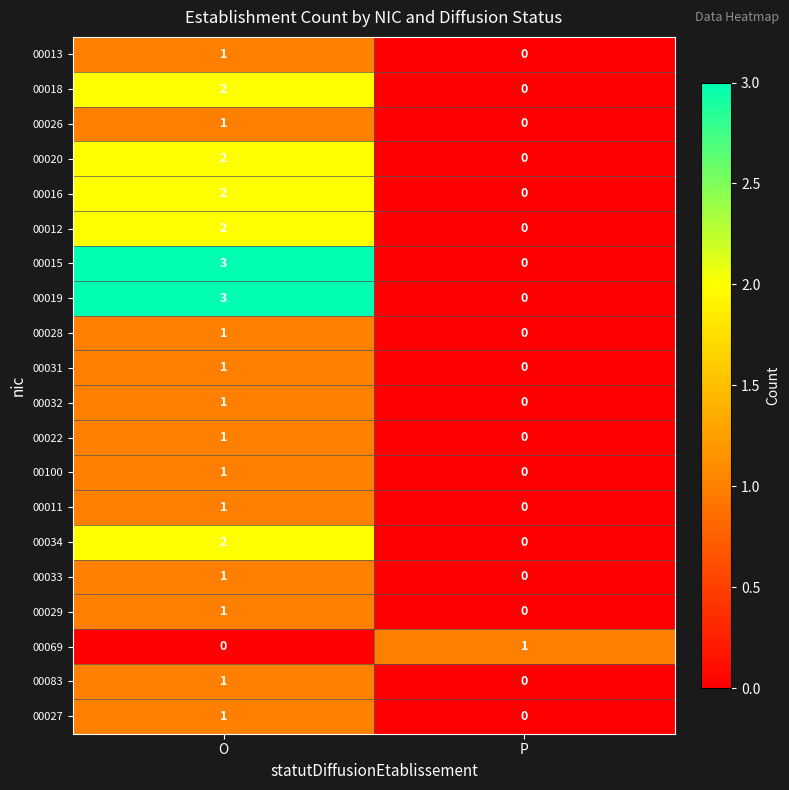

Where is 00100 nearest to the value 0?

P